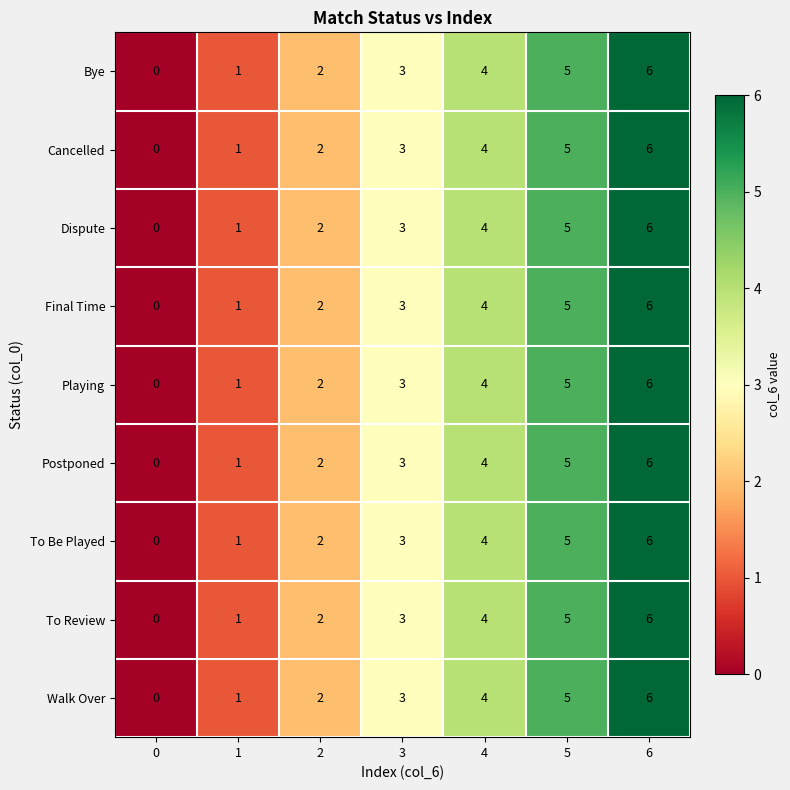

Where is Postponed nearest to the value 3?

3